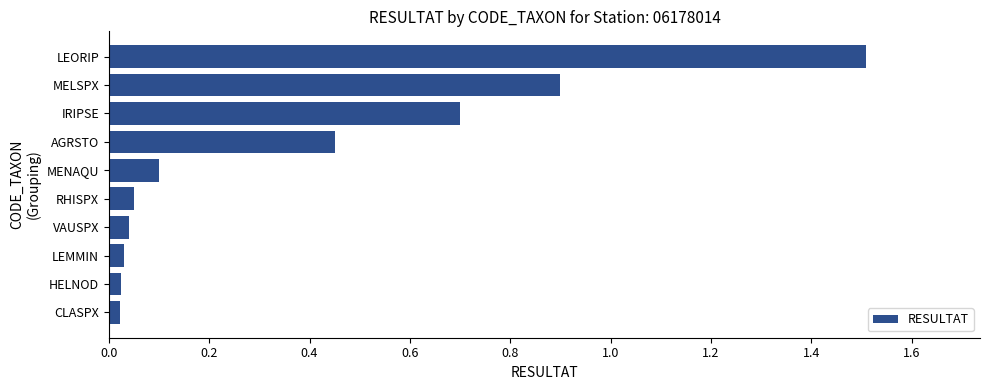

What is the label of the 7th bar from the bottom?

AGRSTO